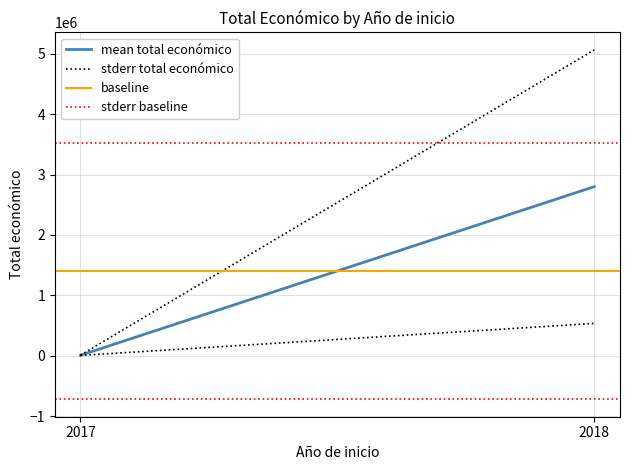

What is the average value of the stderr total económico series?

2537309.7